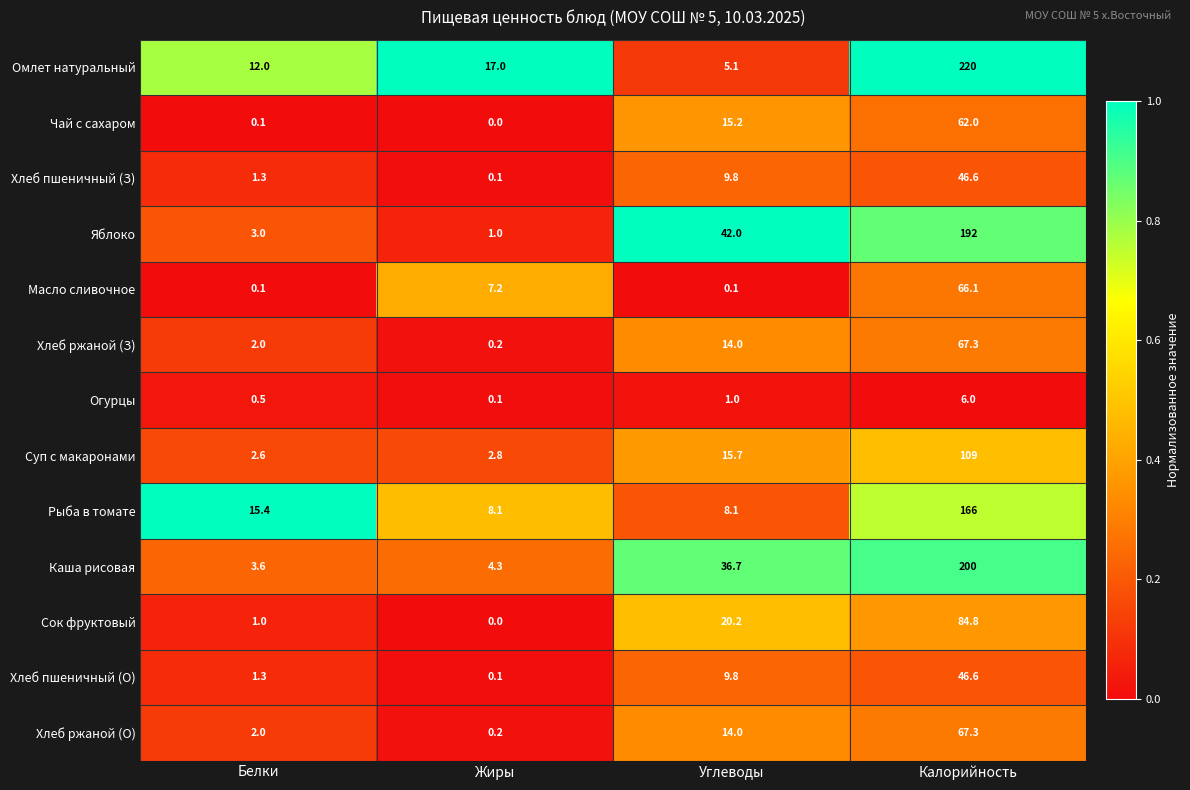

What is the approximate value of Сок фруктовый at Белки?

1.0